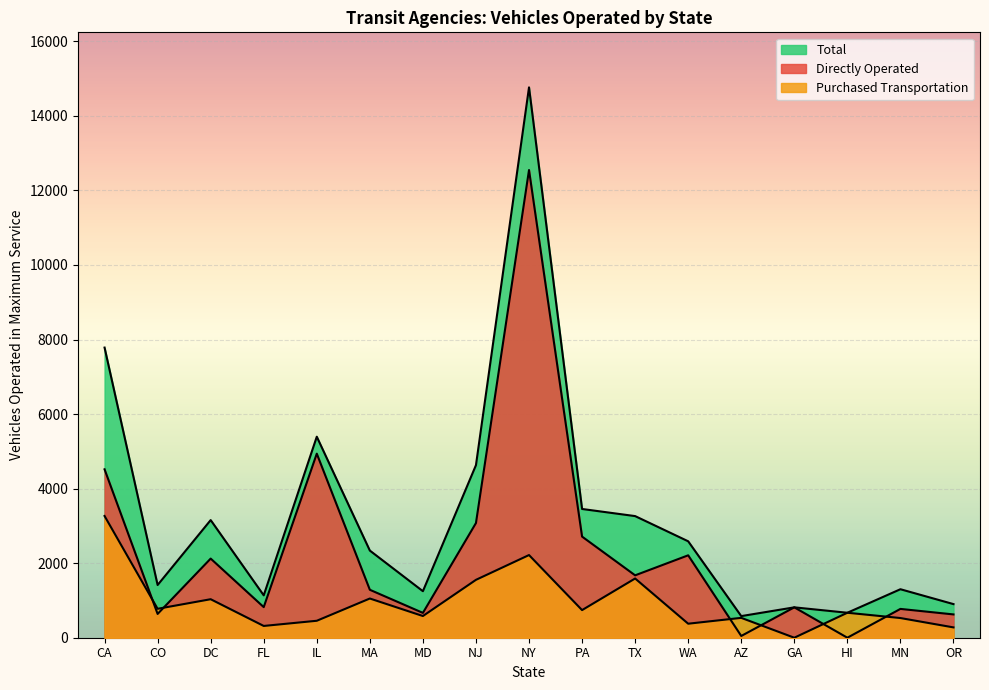

Is the value of Purchased Transportation at HI greater than the value of Directly Operated at HI?

Yes